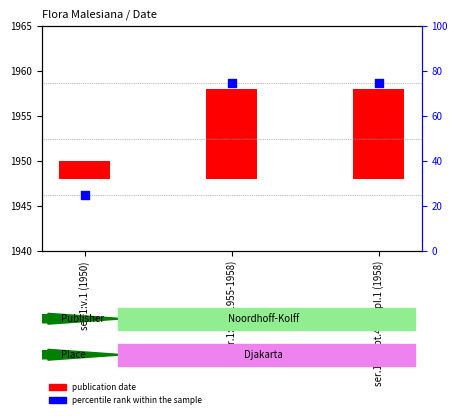

What are all the series names shown in the legend?

publication date, percentile rank within the sample